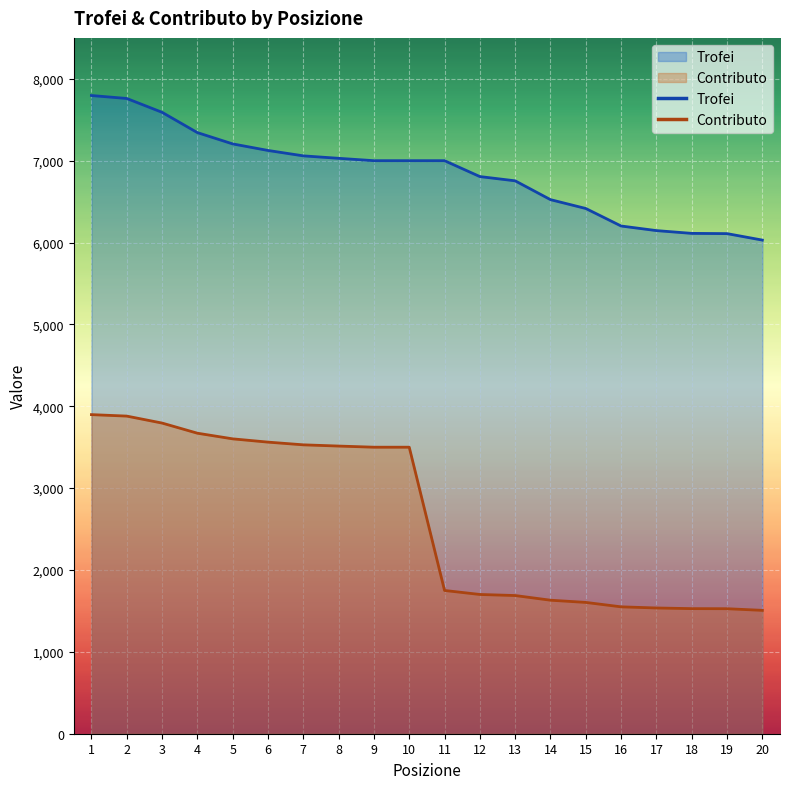

How many lines are shown in the chart?

2